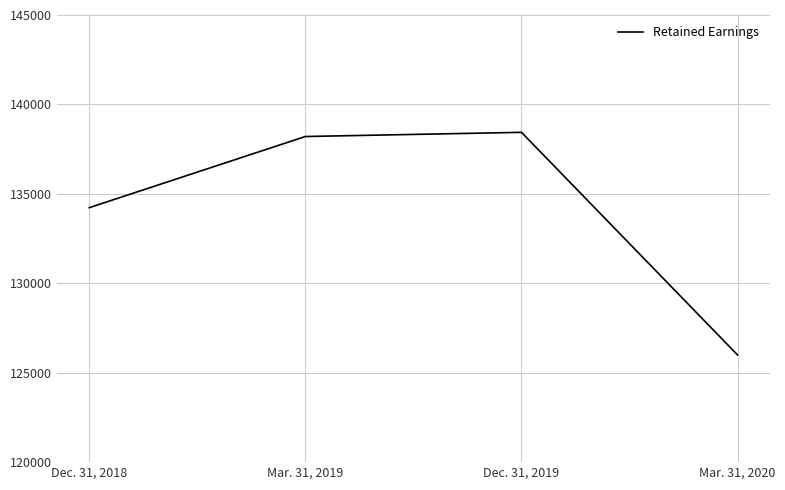

Count the number of categories in the chart.

4